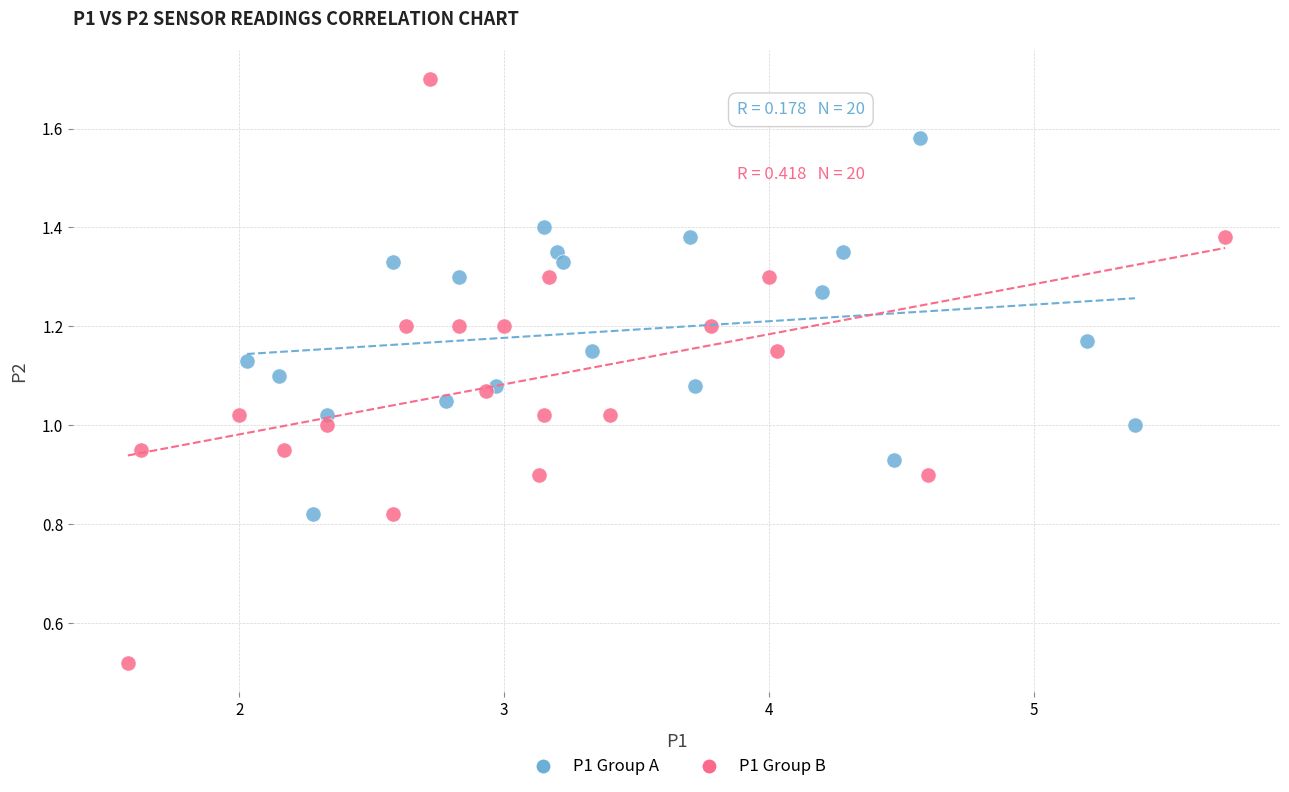

Which series has the widest spread of Y values?

P1 Group B